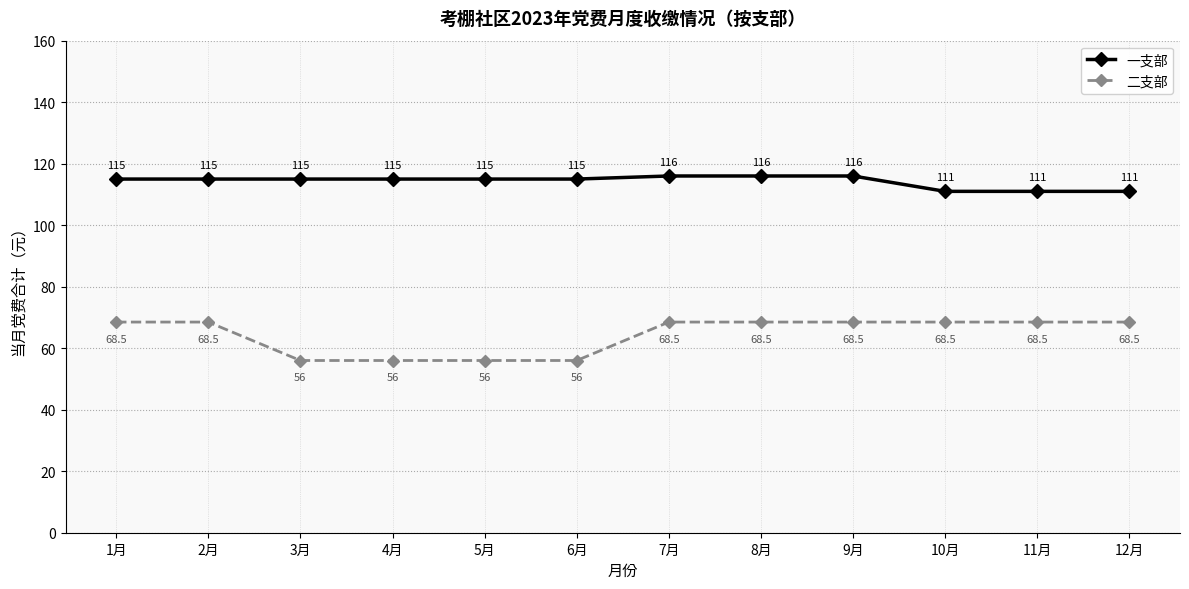

Count the number of categories in the chart.

12